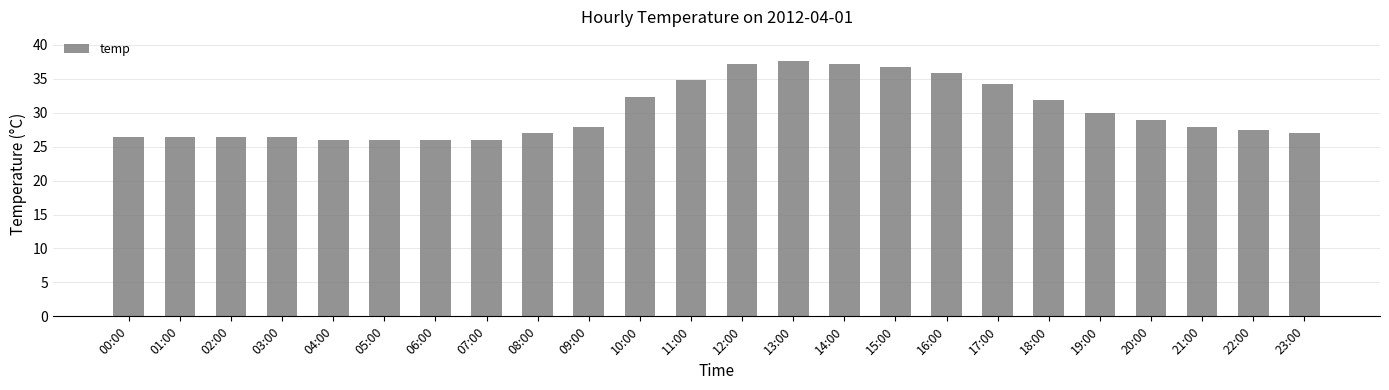

Reading left to right, transcribe all the data shown in this chart.

00:00=26.5	01:00=26.5	02:00=26.5	03:00=26.5	04:00=26.0	05:00=26.0	06:00=26.0	07:00=26.0	08:00=27.0	09:00=27.9	10:00=32.3	11:00=34.8	12:00=37.2	13:00=37.7	14:00=37.2	15:00=36.8	16:00=35.8	17:00=34.3	18:00=31.9	19:00=29.9	20:00=28.9	21:00=27.9	22:00=27.4	23:00=27.0